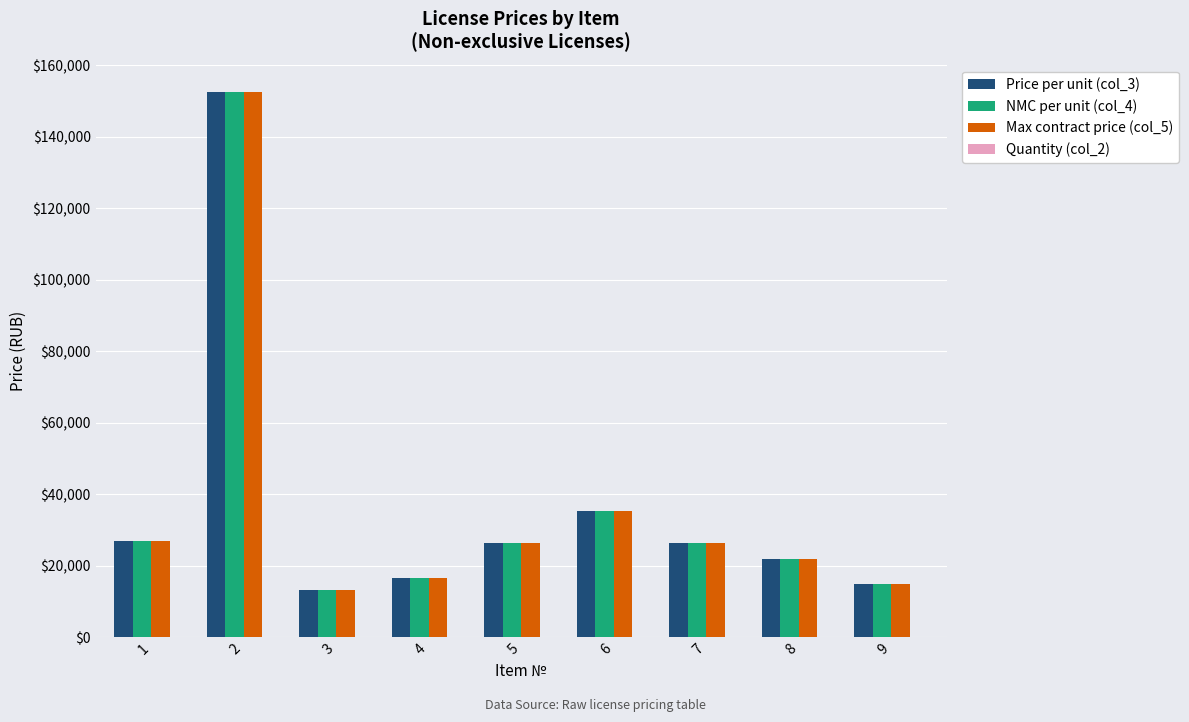

Are the bars horizontal?

No